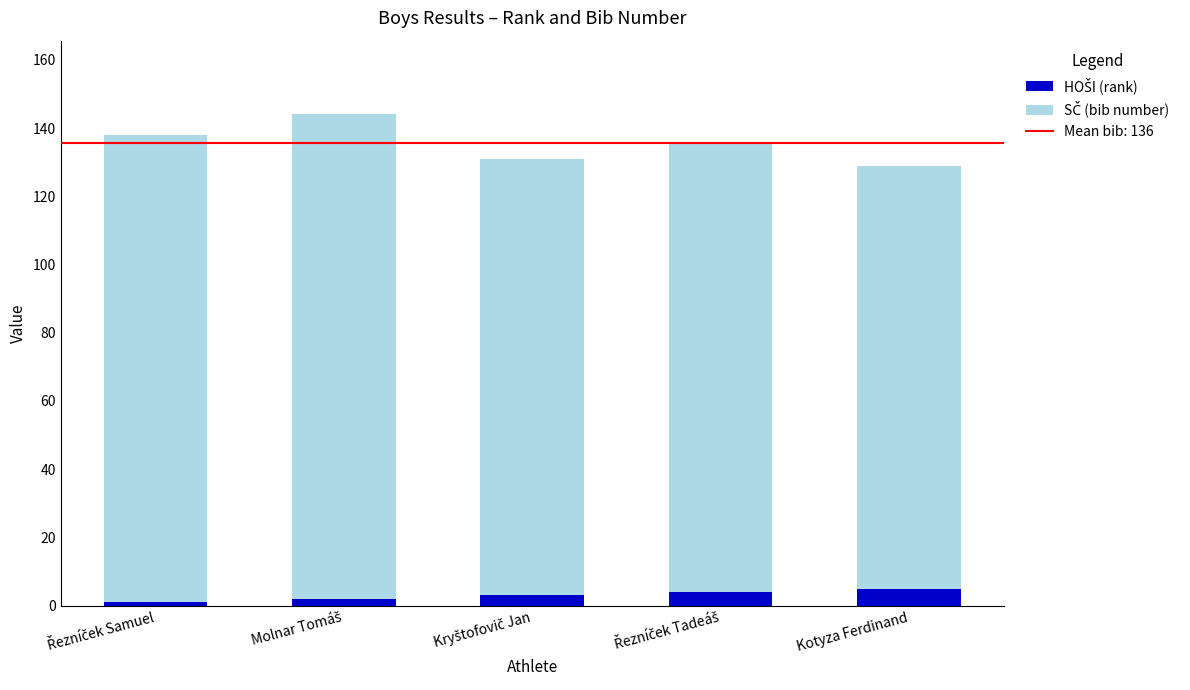

Count the number of categories in the chart.

5